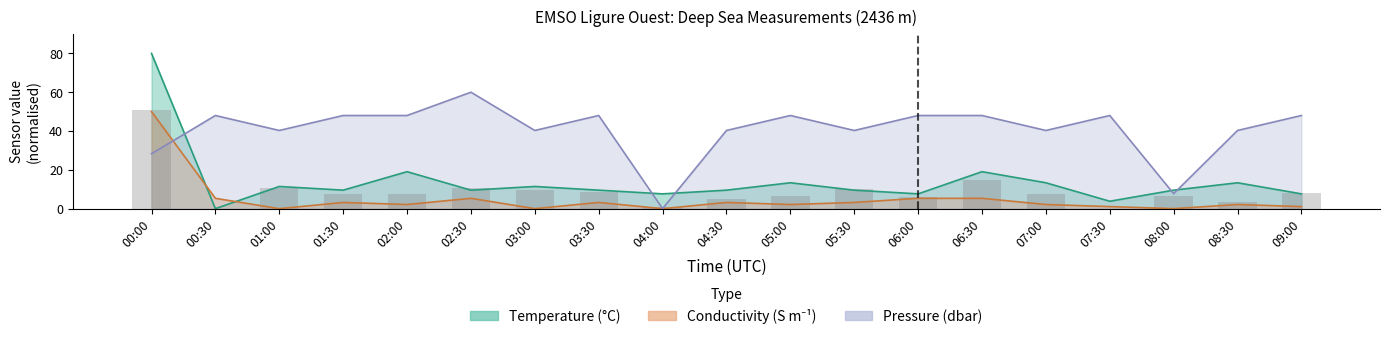

Are the bars horizontal?

No